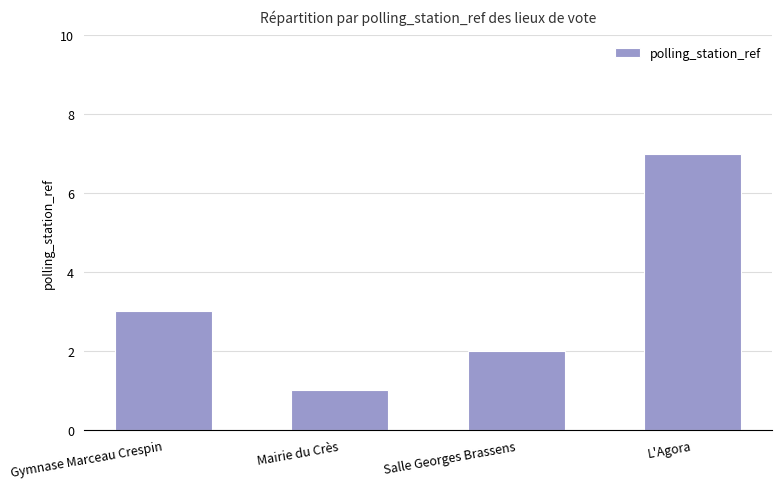

How many data points are less than 3?

2